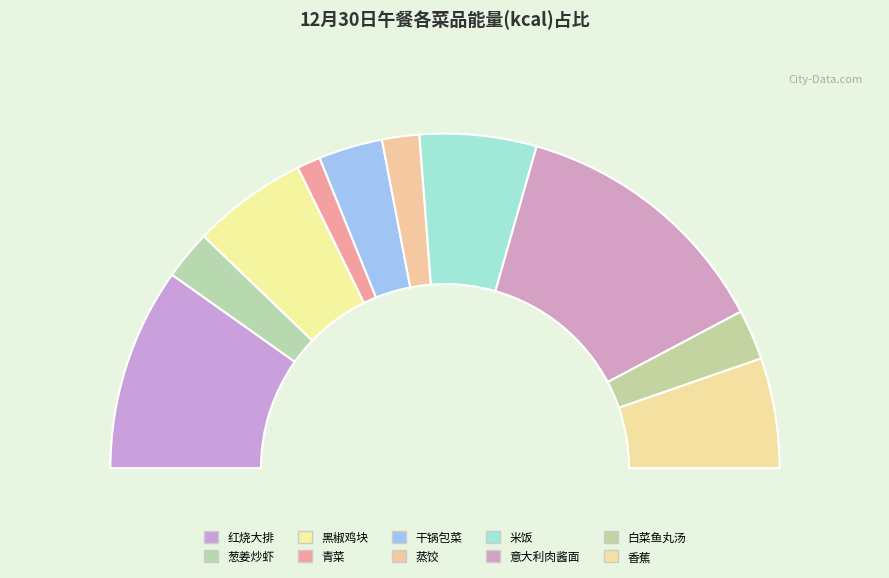

Count the number of slices in the pie.

10